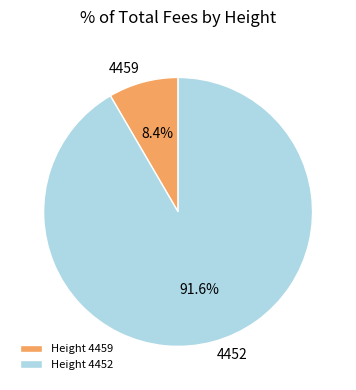

Rank the categories by value from lowest to highest.

Height 4459, Height 4452